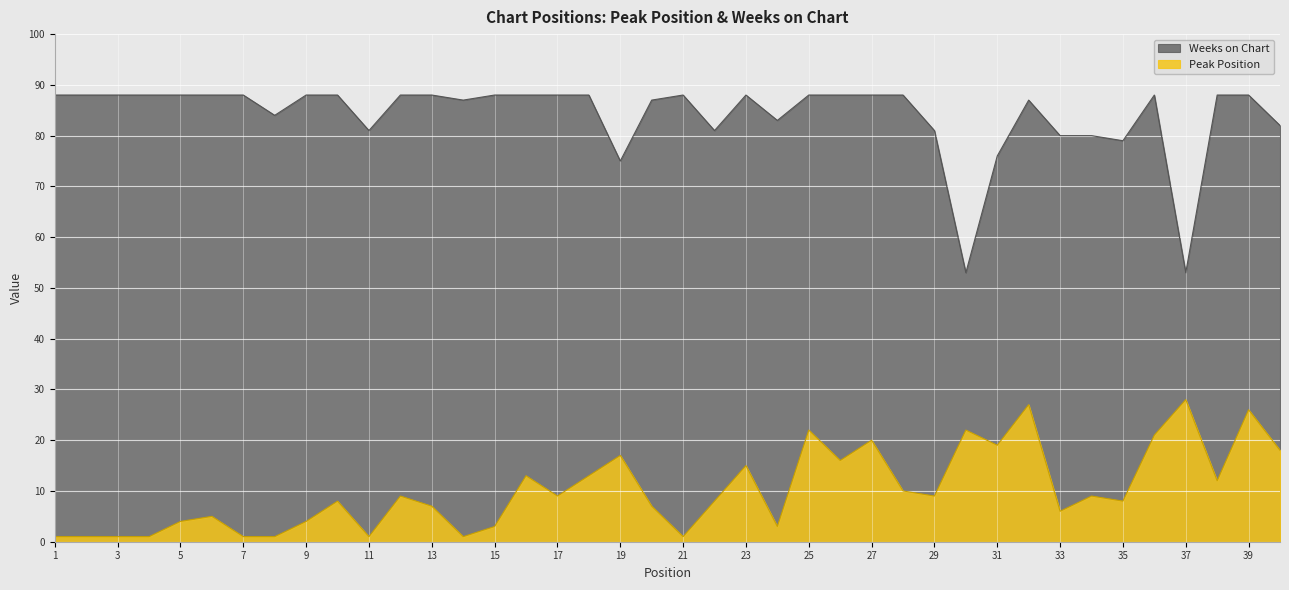

Which series has the largest total across all categories?

Weeks on Chart